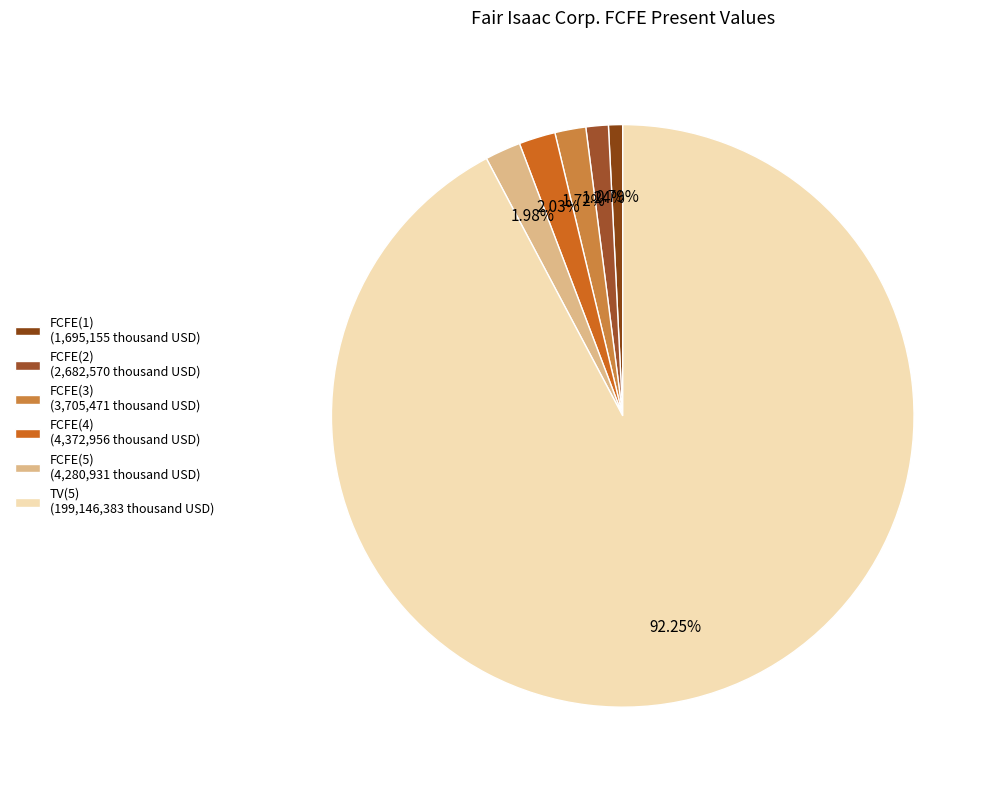

Which slice represents more than half of the pie?

TV(5)